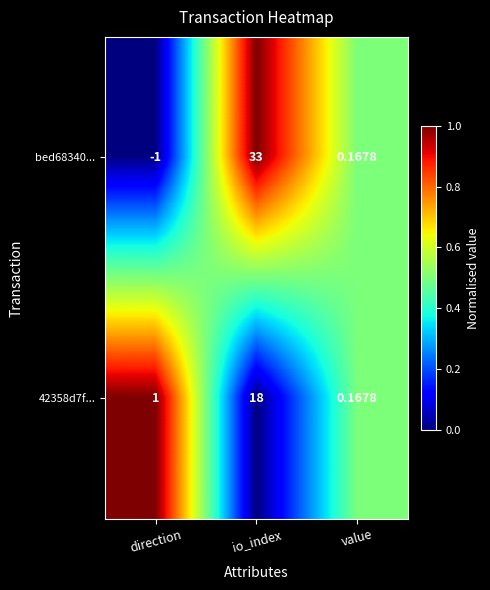

Where is 42358d7f... nearest to the value 9?

direction